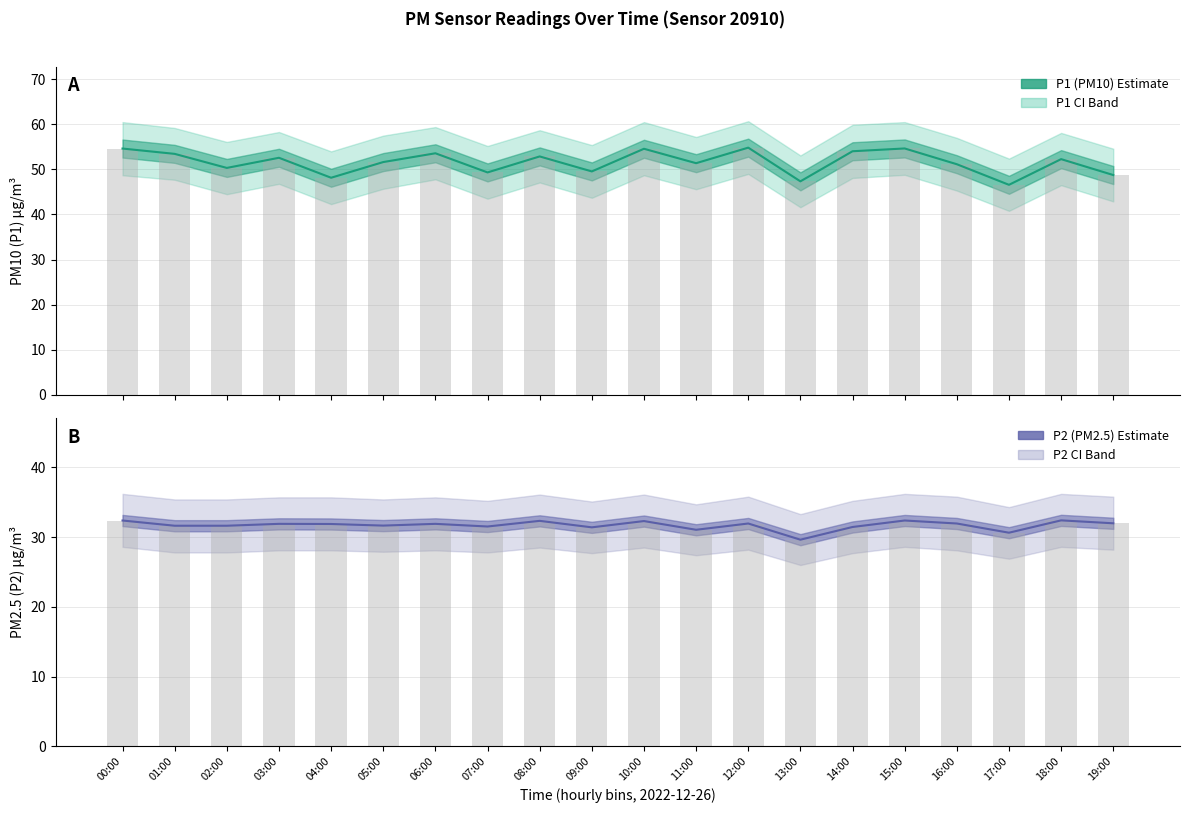

What position from the right is 00:00?

20